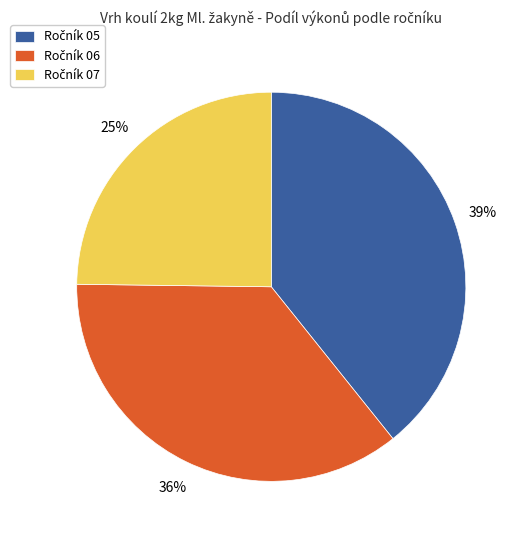

Does any single category account for the majority?

No